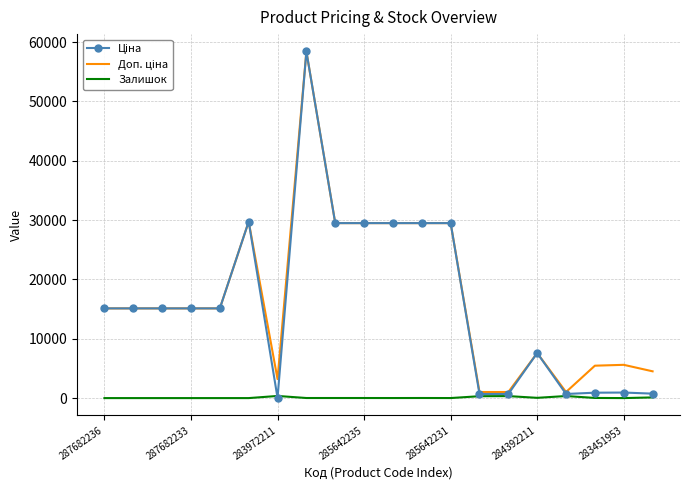

What is the greatest value displayed?

58426.5